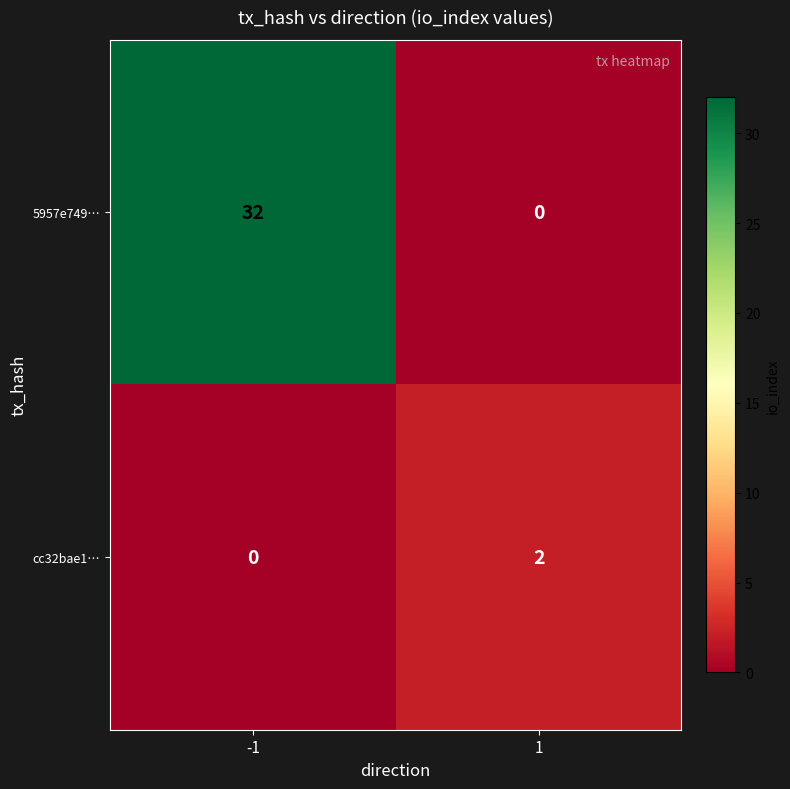

The value of cc32bae1… at 1 is 1. True or false?

False